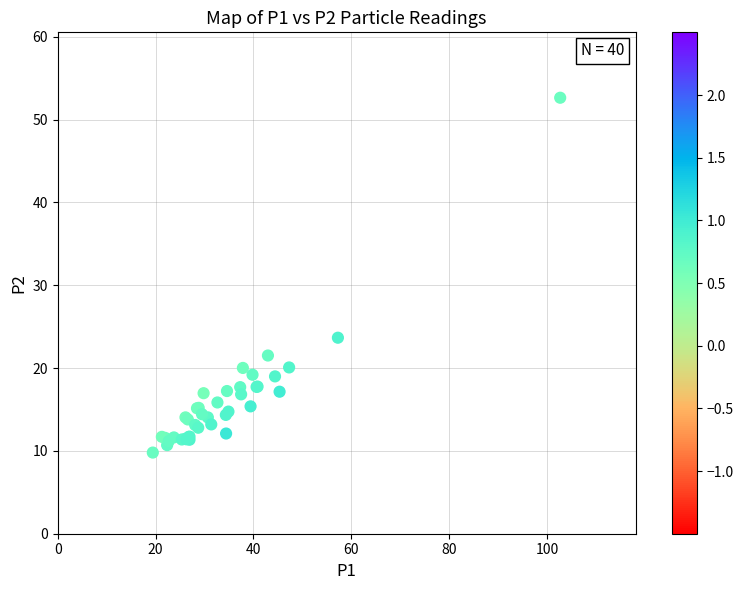

What Y value in the scatter plot is closest to 31?

23.7